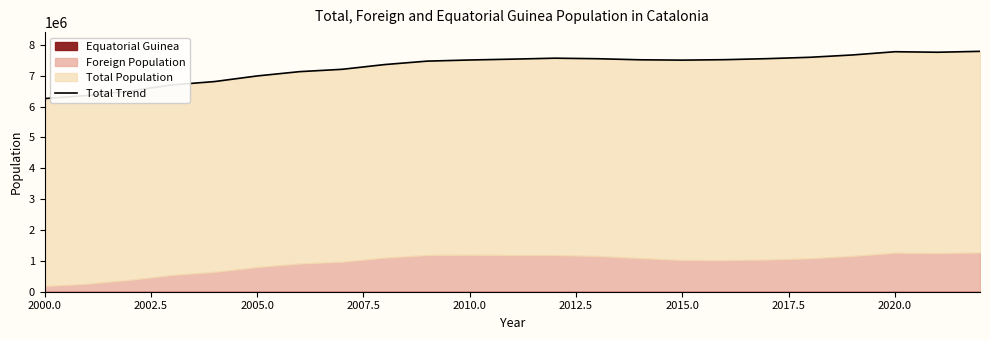

At which category does the data reach its first local valley?

2015.0